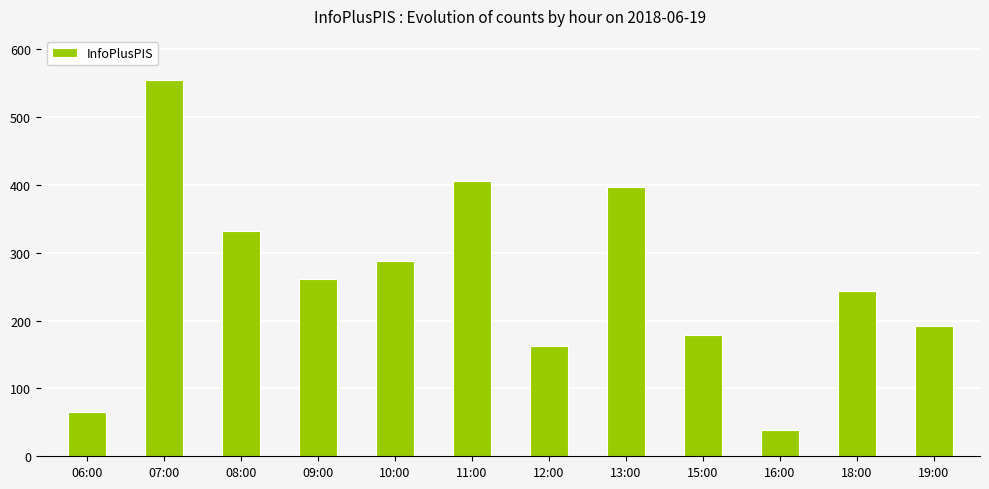

Reading right to left, transcribe all the data shown in this chart.

192	244	39	179	397	162	406	288	261	332	555	66